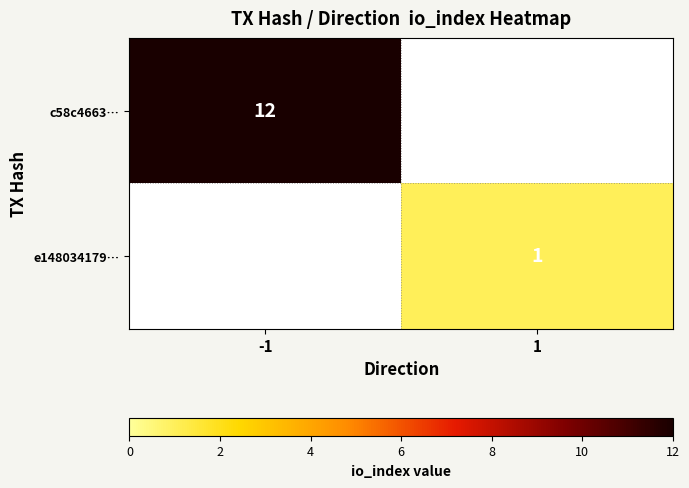

The value of c58c4663… at -1 is 12. True or false?

True